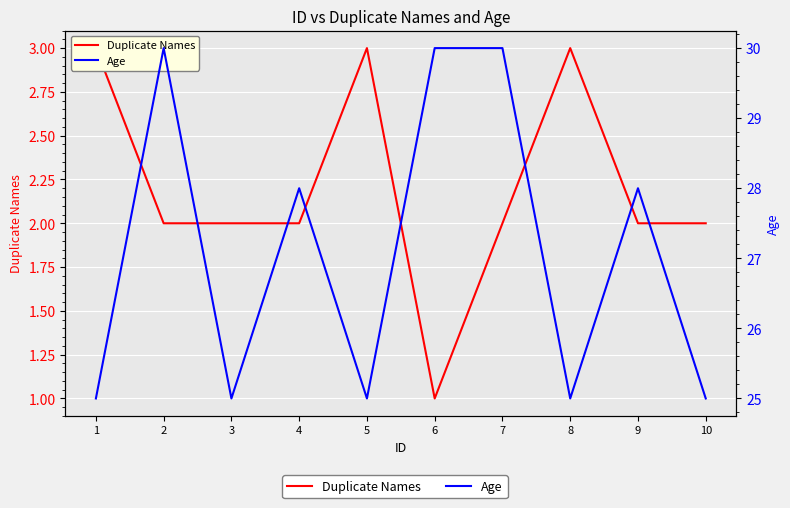

True or false: Duplicate Names has more than 0 interior local peaks.

True